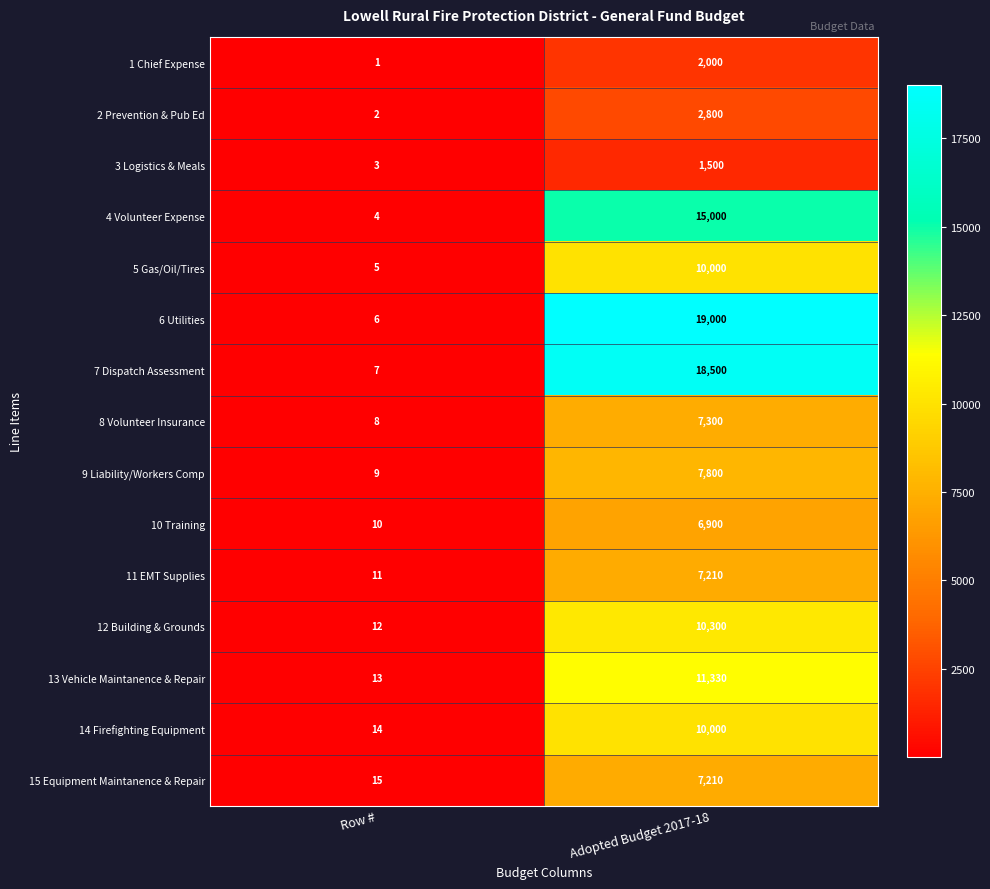

What is the difference between the maximum and minimum values in the 5 Gas/Oil/Tires series?

9995